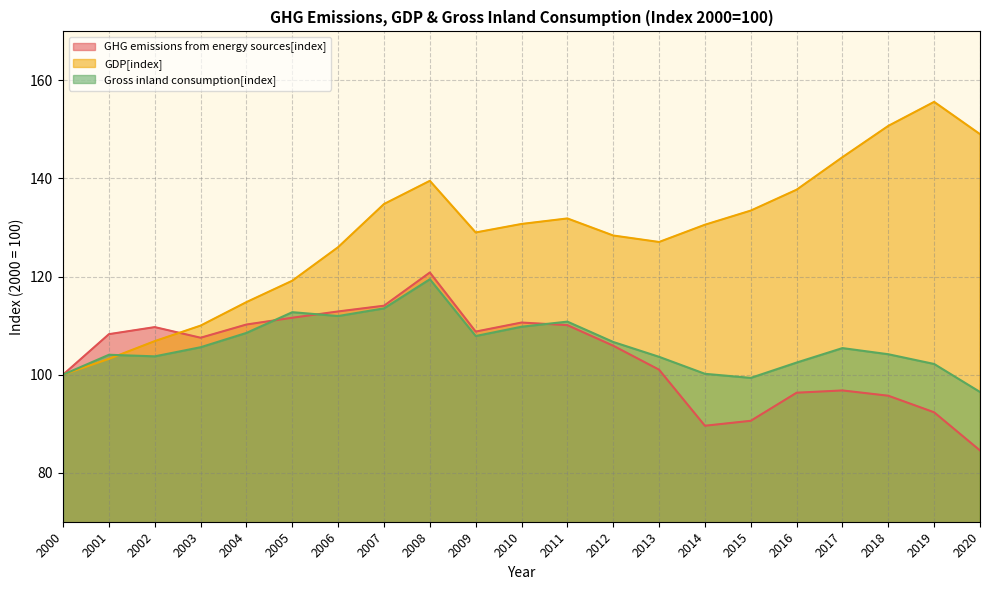

Between 2010 and 2014, which series saw the biggest shift?

GHG emissions from energy sources[index]